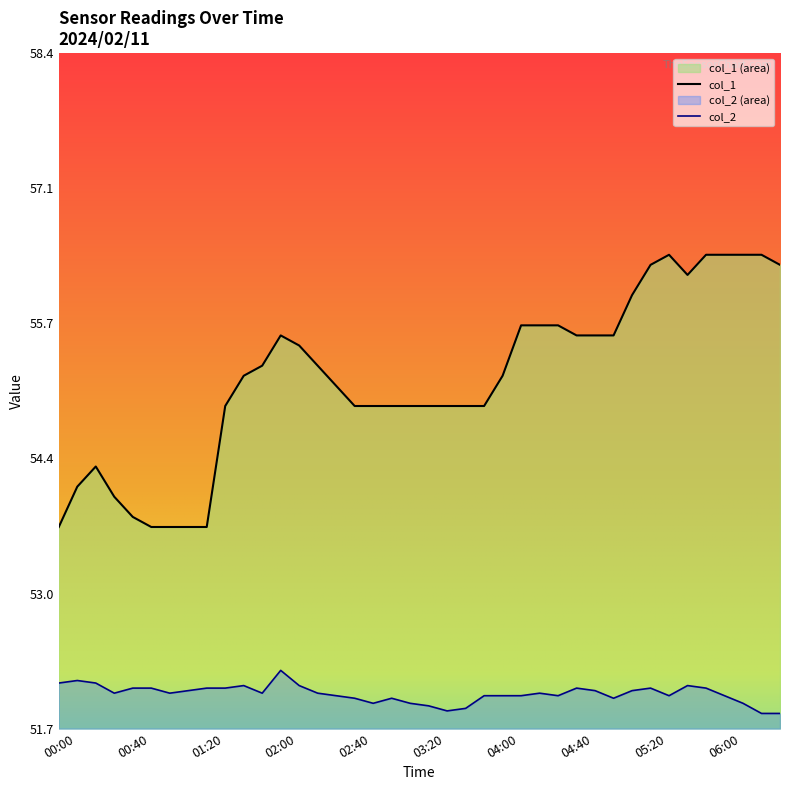

Rank the categories by value from lowest to highest.

00:00, 00:50, 01:00, 01:10, 01:20, 00:40, 00:30, 00:10, 00:20, 01:30, 02:40, 02:50, 03:00, 03:10, 03:20, 03:30, 03:40, 03:50, 02:30, 01:40, 04:00, 01:50, 02:20, 02:10, 02:00, 04:40, 04:50, 05:00, 04:10, 04:20, 04:30, 05:10, 05:40, 05:20, 06:30, 05:30, 05:50, 06:00, 06:10, 06:20